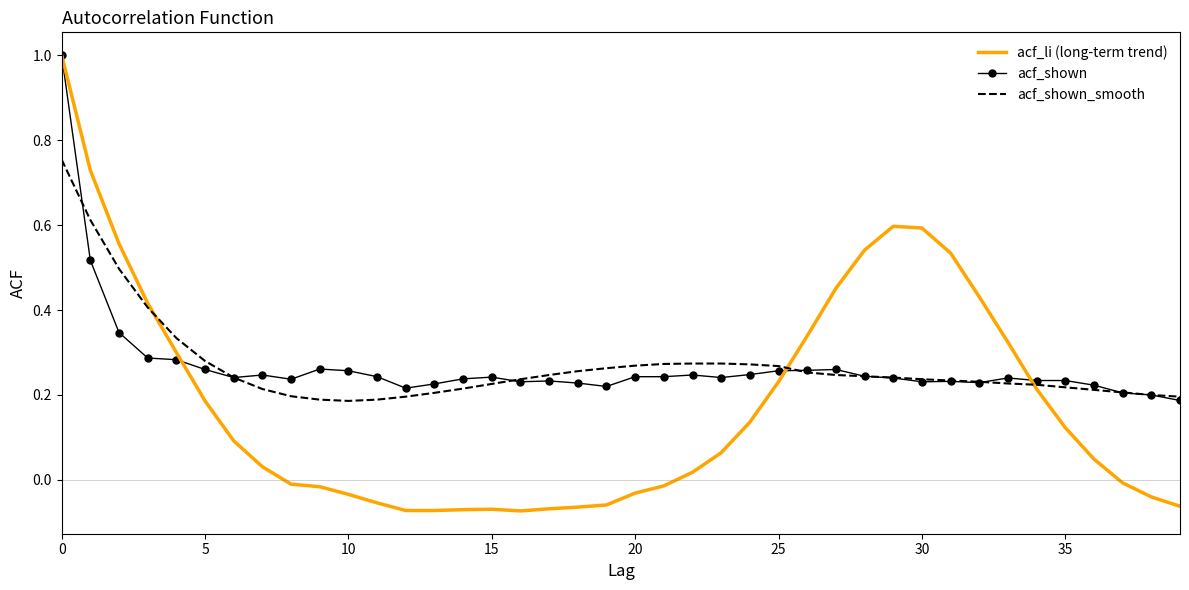

What is the maximum value shown in the chart?

1.0